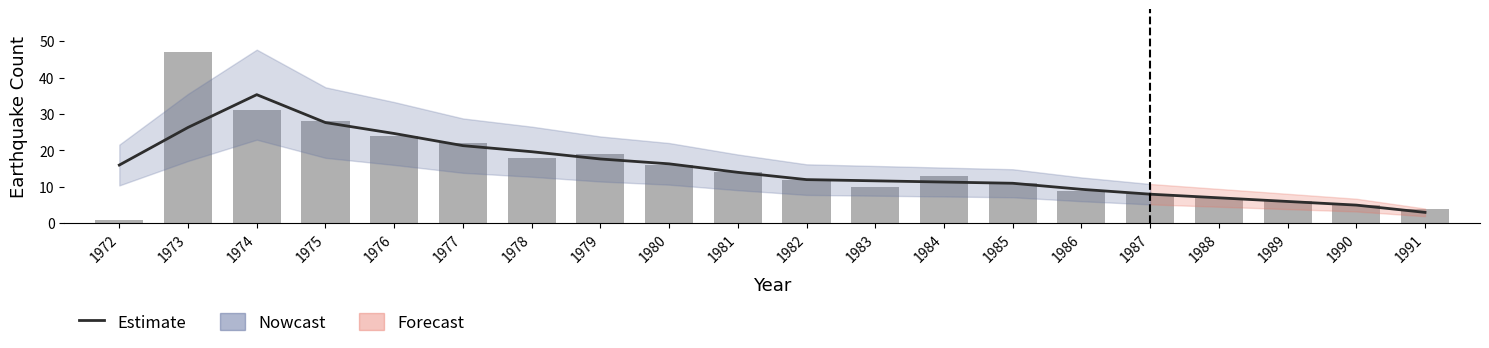

Are the bars horizontal?

No